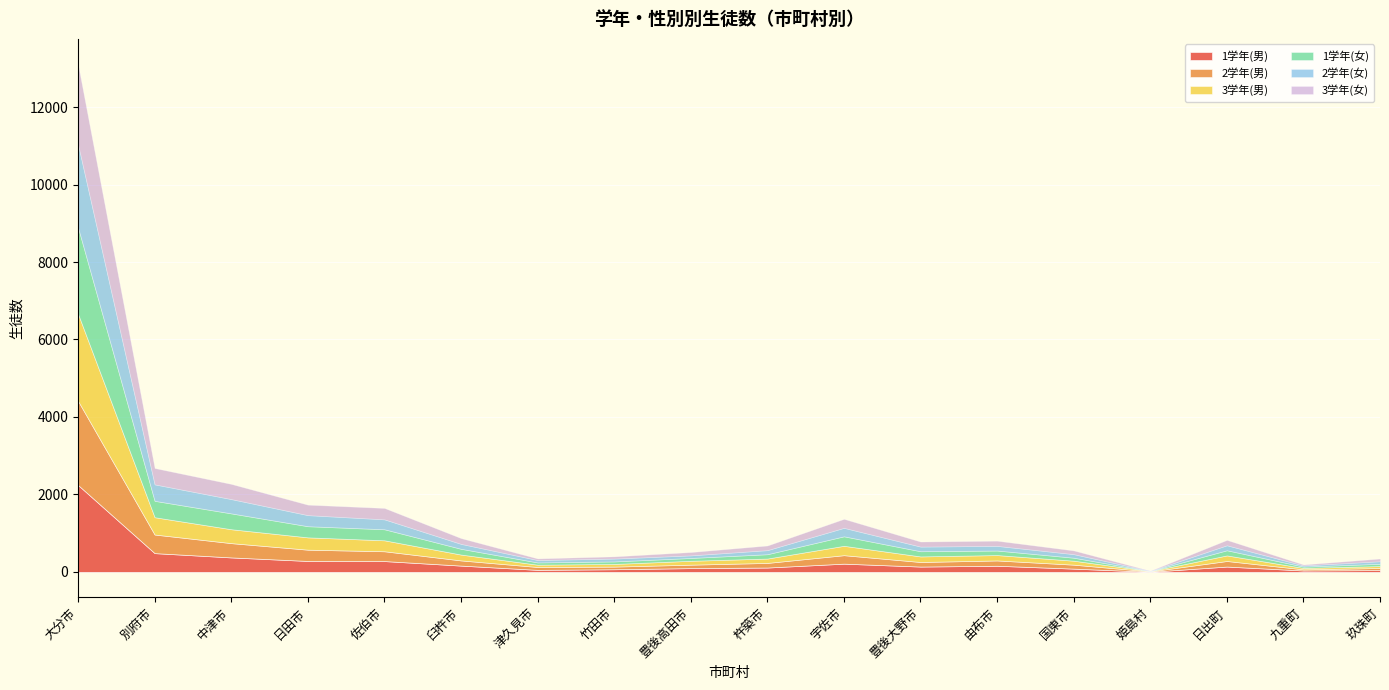

What is the sum of the 3学年(女) values at 日田市 and 国東市?

366